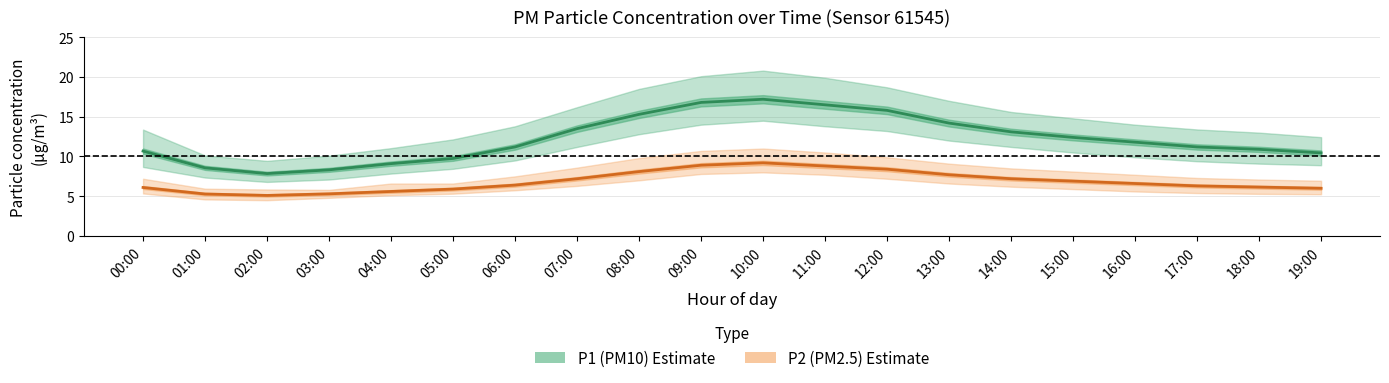

What are all the series names shown in the legend?

P1 (PM10) estimate, P2 (PM2.5) estimate